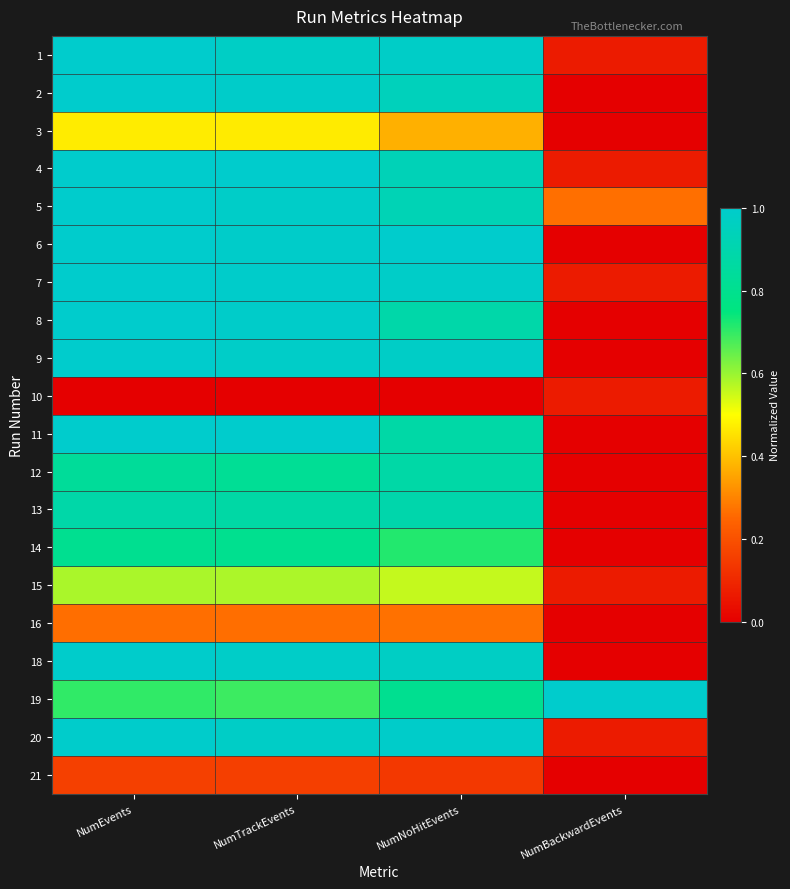

Which category has the lowest value across all series?

NumBackwardEvents